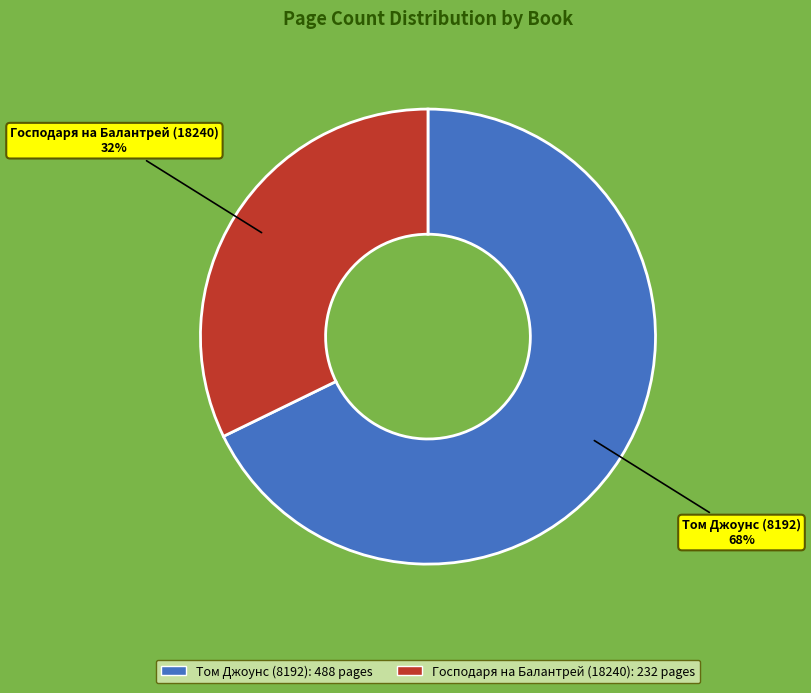

How many segments does this pie chart have?

2